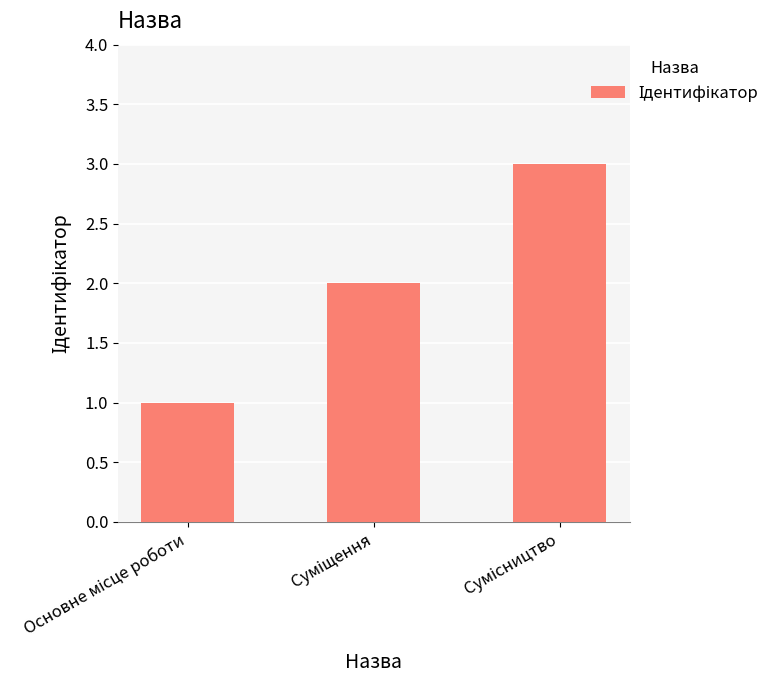

What is the maximum value shown in the chart?

3